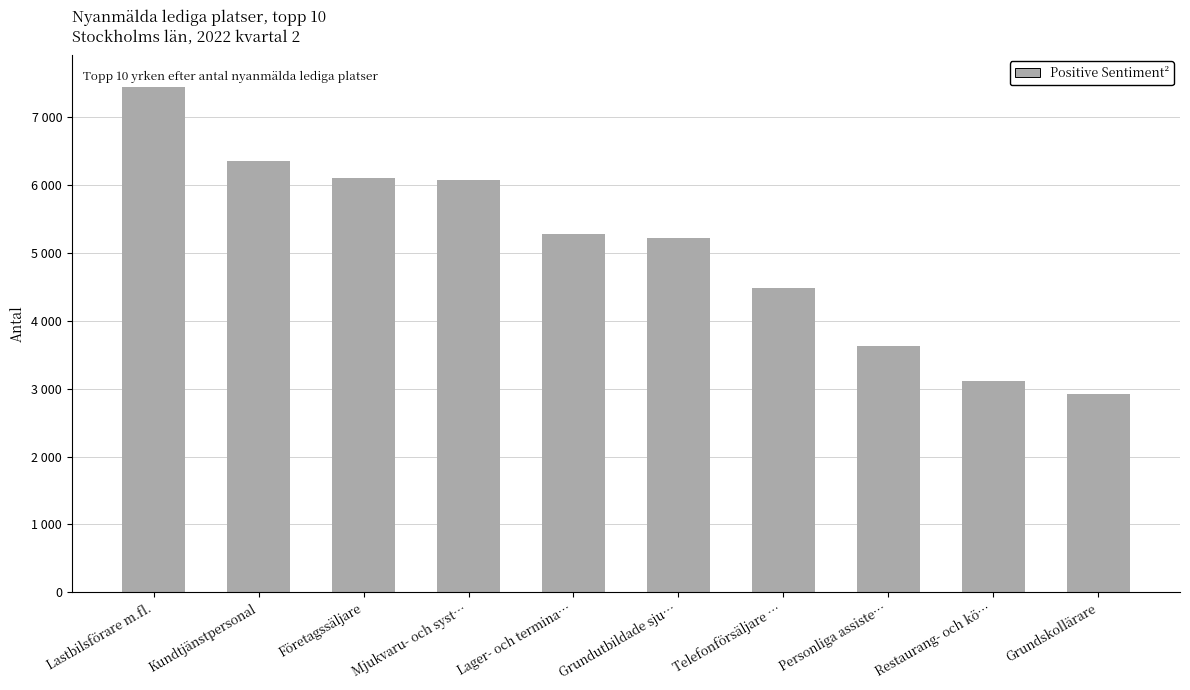

Reading right to left, extract all data points from this chart.

Grundskollärare=2919	Restaurang- och kö…=3109	Personliga assiste…=3631	Telefonförsäljare …=4480	Grundutbildade sju…=5223	Lager- och termina…=5273	Mjukvaru- och syst…=6080	Företagssäljare=6106	Kundtjänstpersonal=6359	Lastbilsförare m.fl.=7537